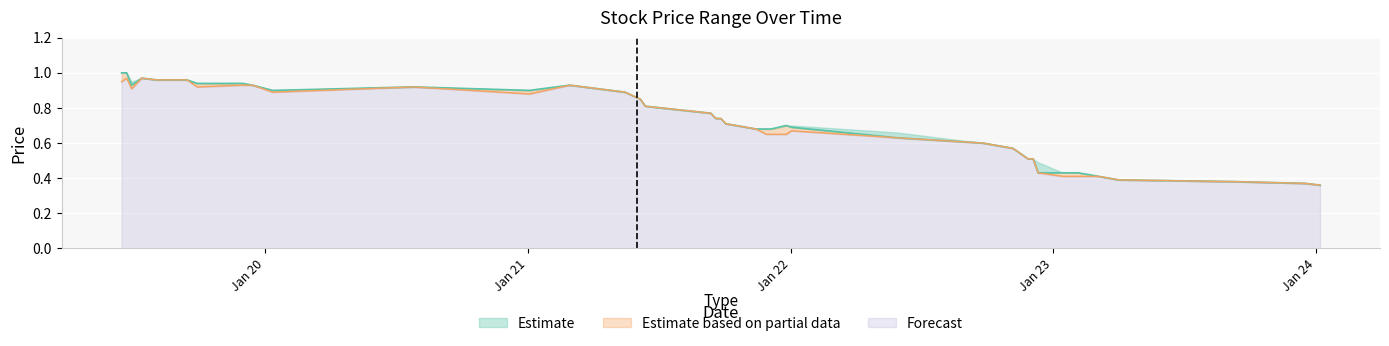

At how many categories does at least one series exceed 0?

40